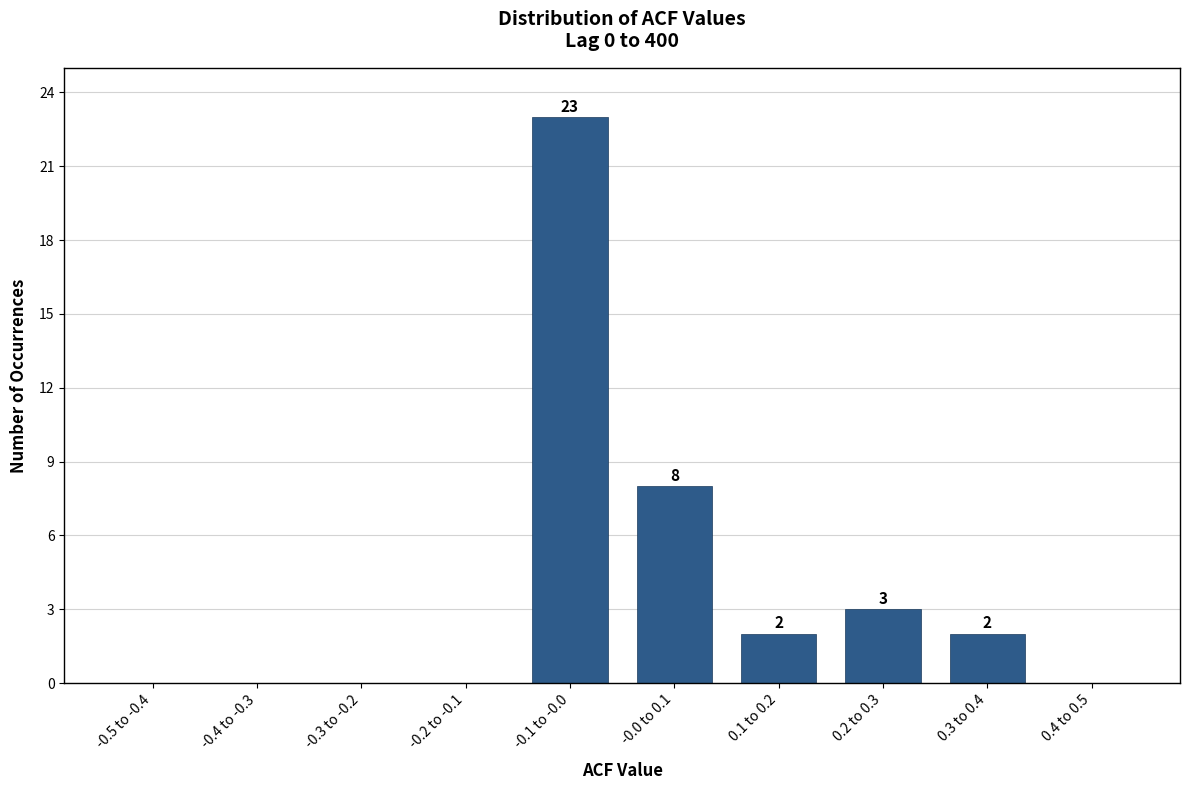

Reading right to left, what are all the values shown in this chart?

0.4 to 0.5=0	0.3 to 0.4=2	0.2 to 0.3=3	0.1 to 0.2=2	-0.0 to 0.1=8	-0.1 to -0.0=23	-0.2 to -0.1=0	-0.3 to -0.2=0	-0.4 to -0.3=0	-0.5 to -0.4=0